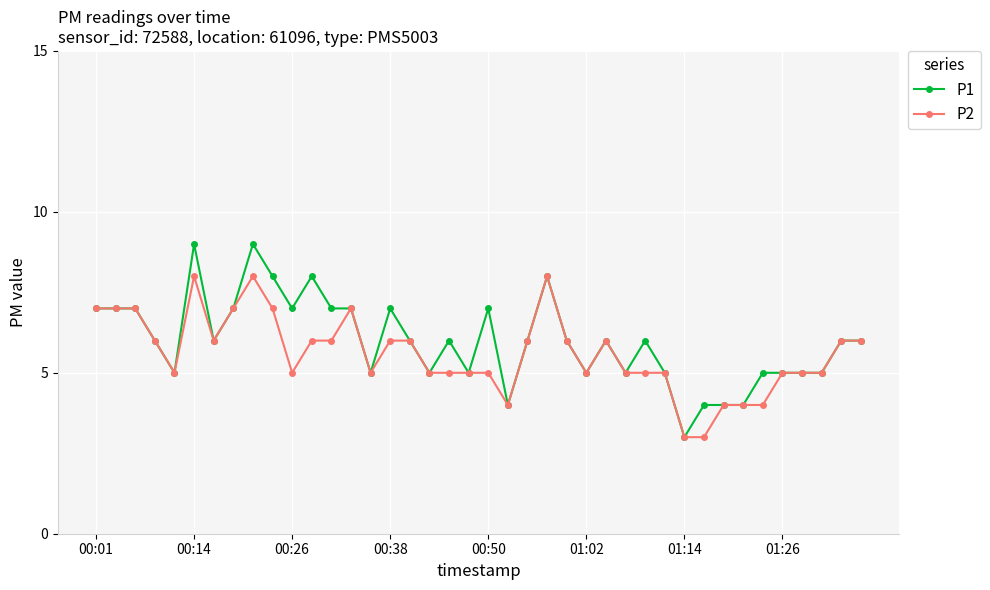

True or false: P2 has more than 2 points higher than both neighbors.

True